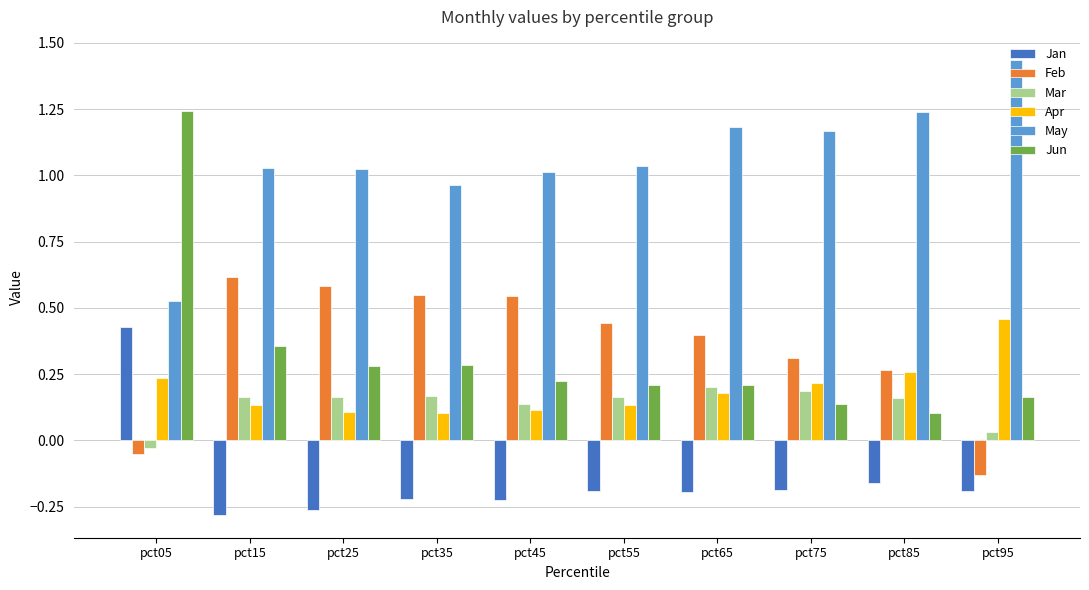

At which label does Mar first exceed 0?

pct15